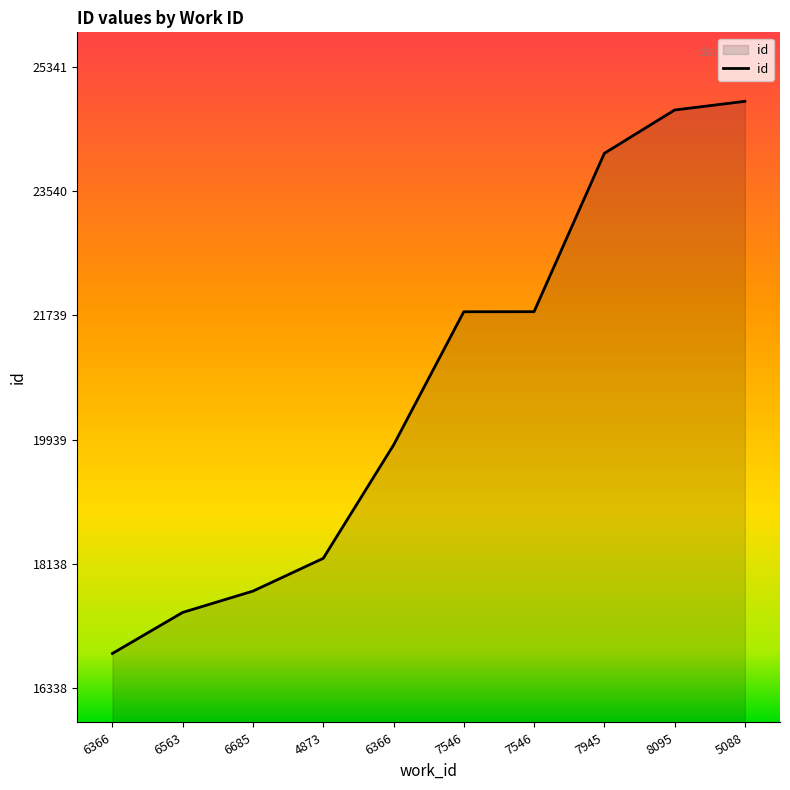

What is the label of the 5th point from the left?

6366